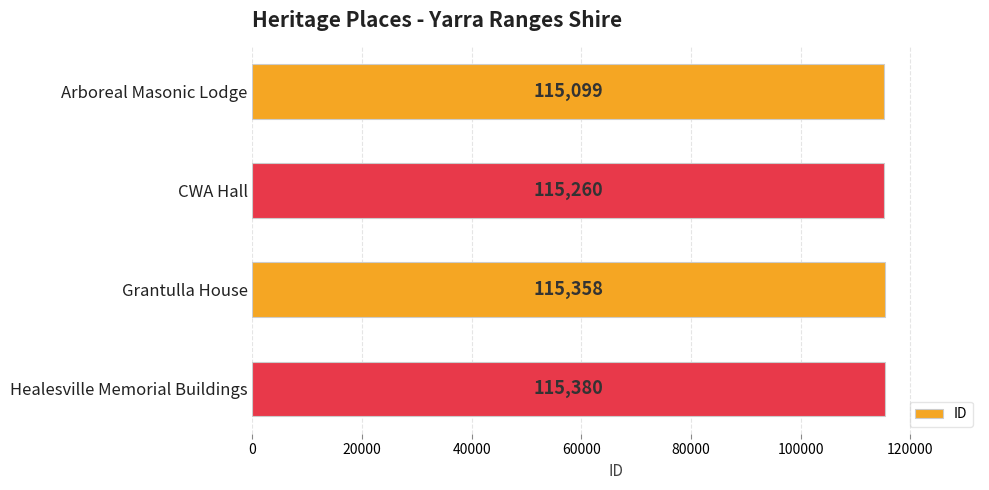

Count the number of data series in this chart.

1